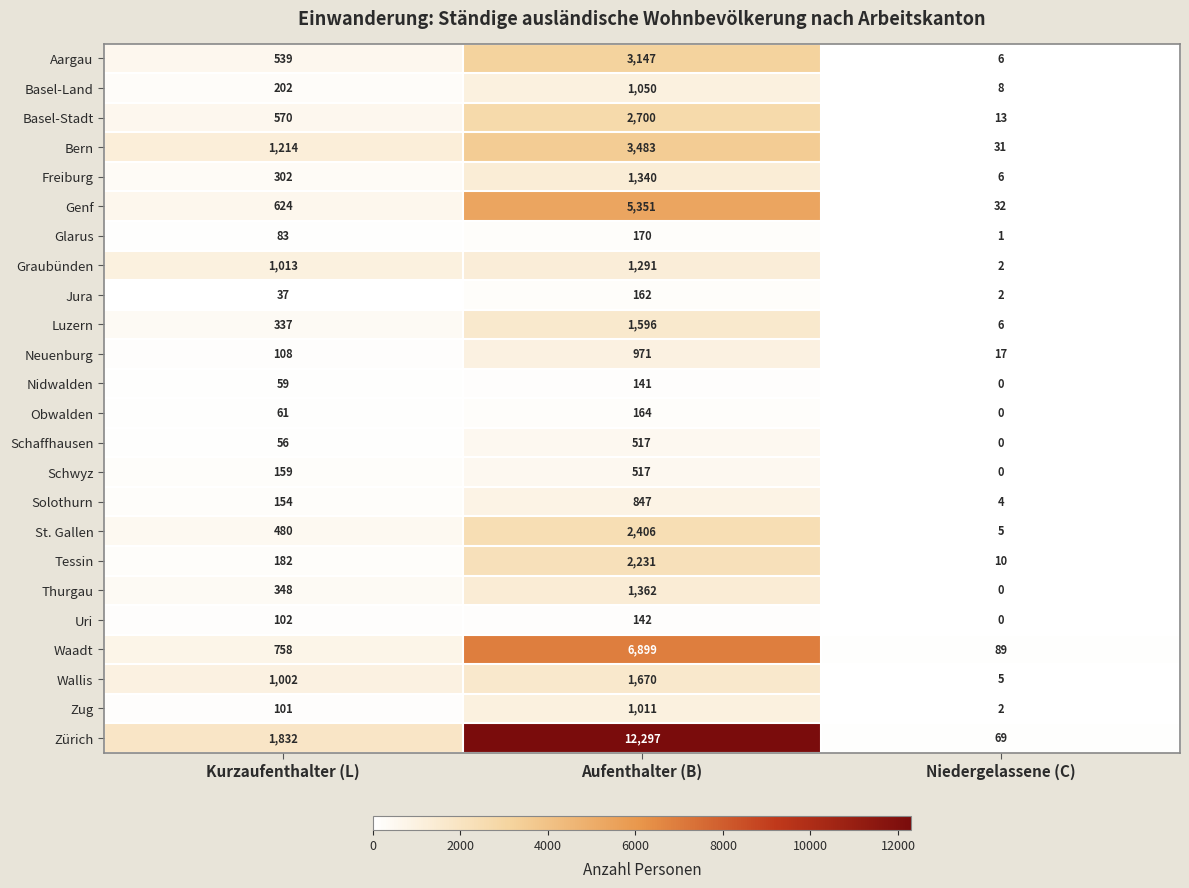

How many Luzern values are between 6 and 1596?

3